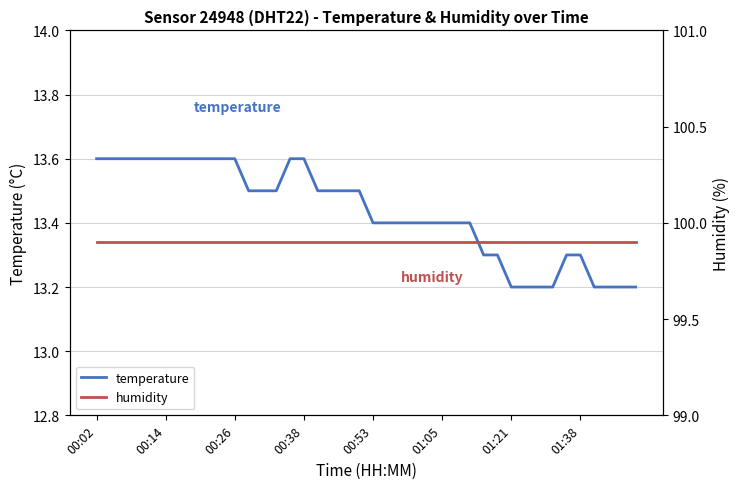

Where is temperature nearest to the value 13?

01:21